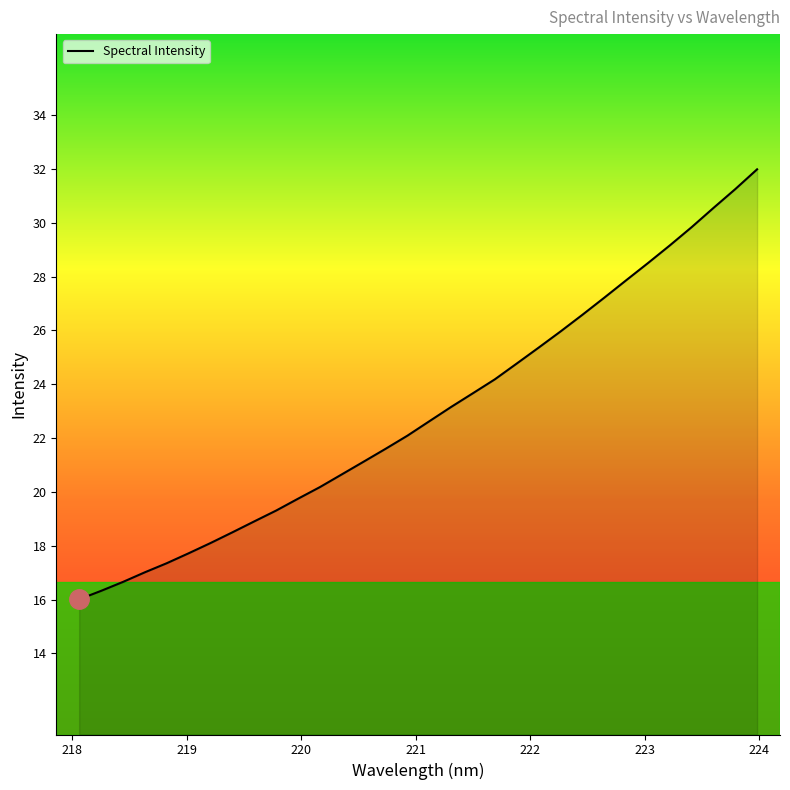

Does the chart display data point markers on the line(s)?

No